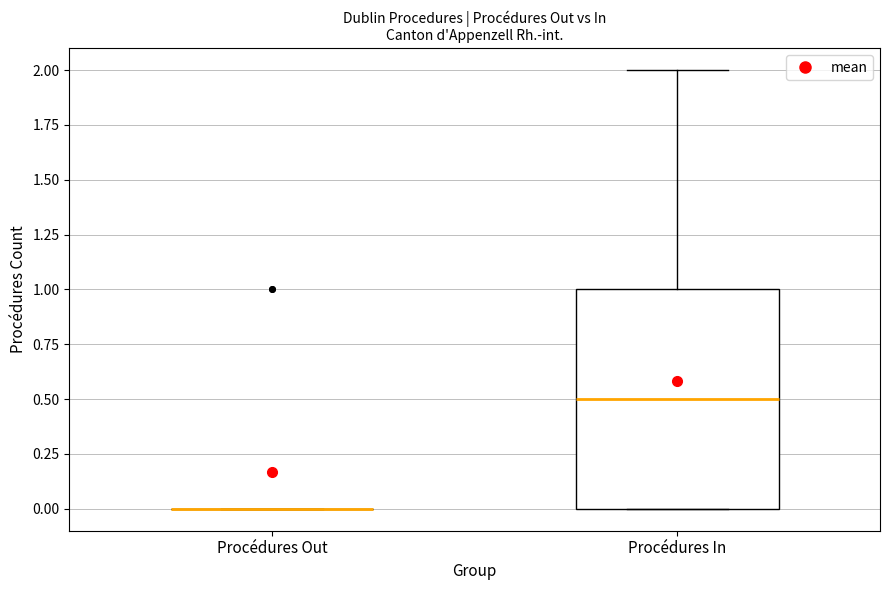

Comparing the boxes themselves (not the whiskers), which one is the tallest?

Procédures In